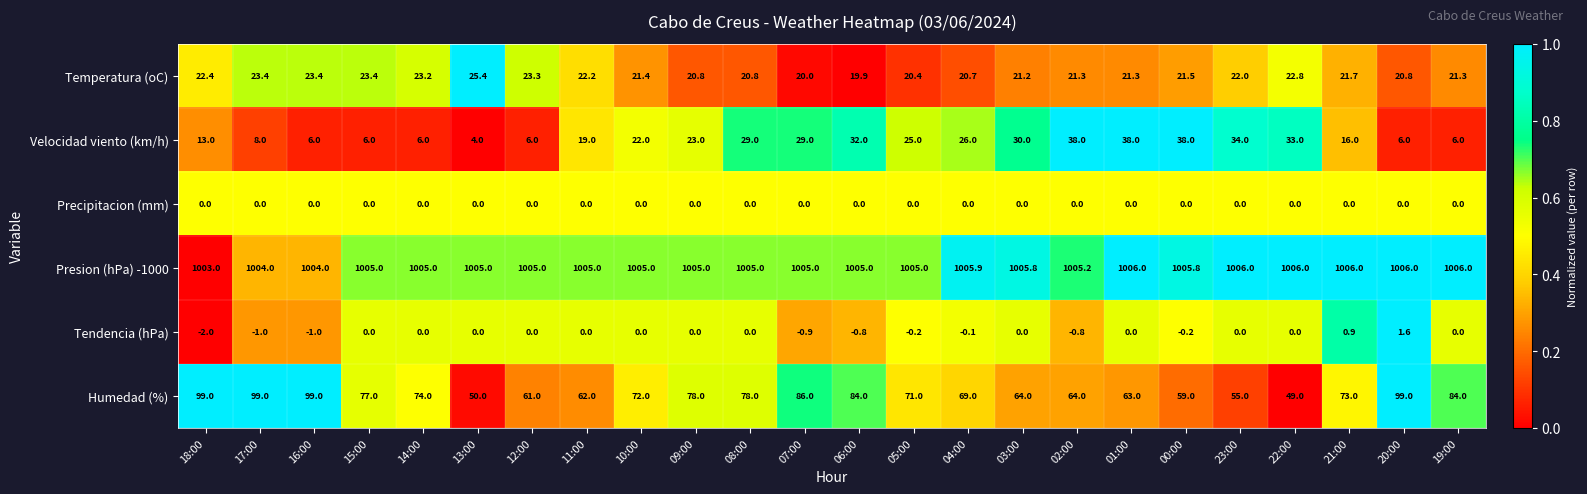

At 00:00, list the series in order from largest to smallest.

Presion (hPa) -1000, Humedad (%), Velocidad viento (km/h), Temperatura (oC), Precipitacion (mm), Tendencia (hPa)